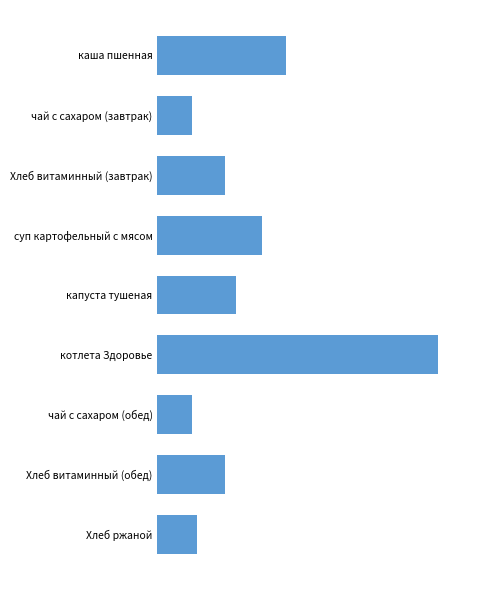

How many distinct data groups are displayed?

1